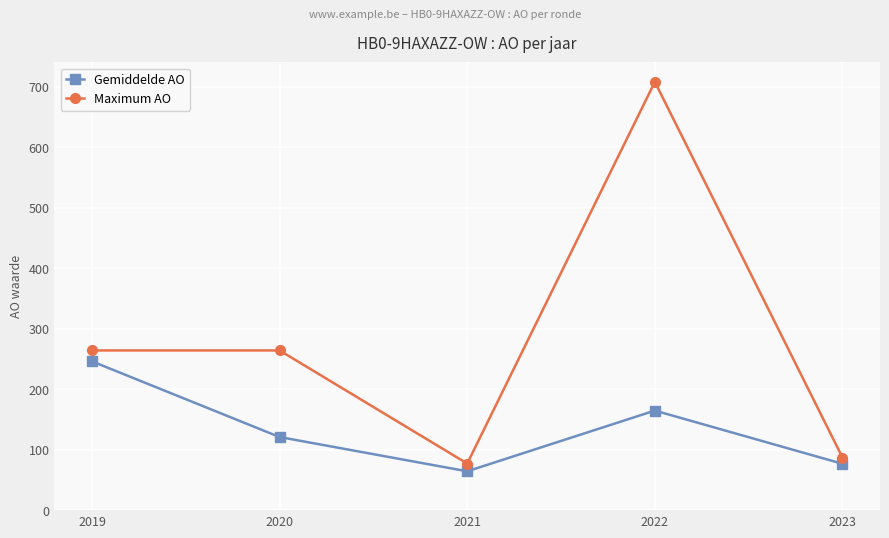

What is the minimum value for Maximum AO?

77.0